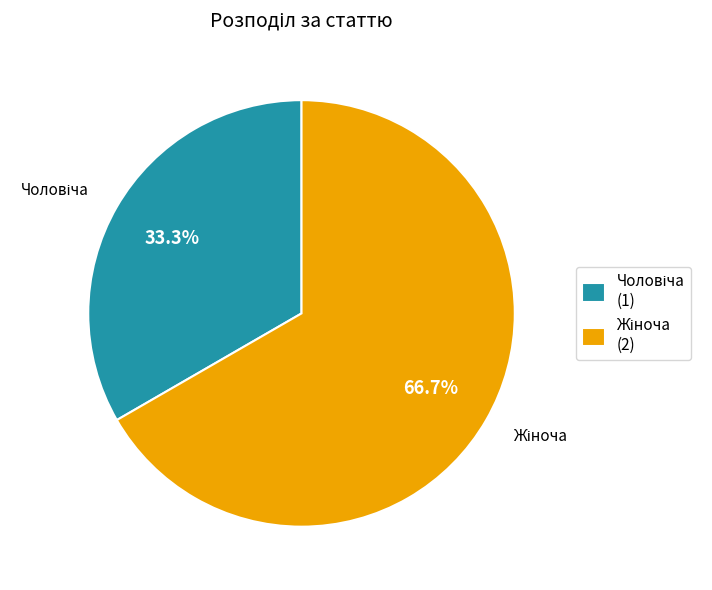

Does any single category account for the majority?

Yes